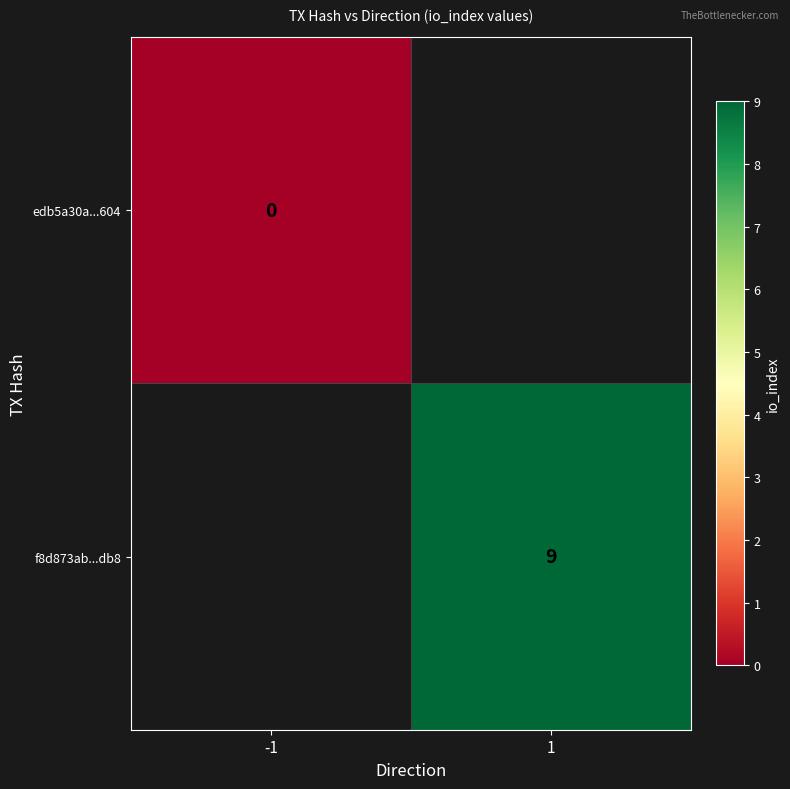

Is it true that f8d873ab...db8 equals 9 at 1?

True